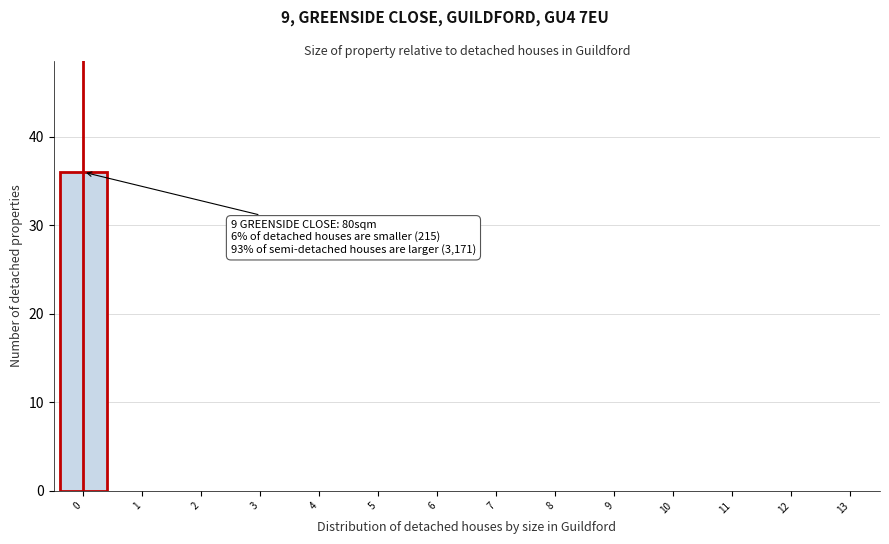

Reading right to left, transcribe all the data shown in this chart.

13=0	12=0	11=0	10=0	9=0	8=0	7=0	6=0	5=0	4=0	3=0	2=0	1=0	0=36